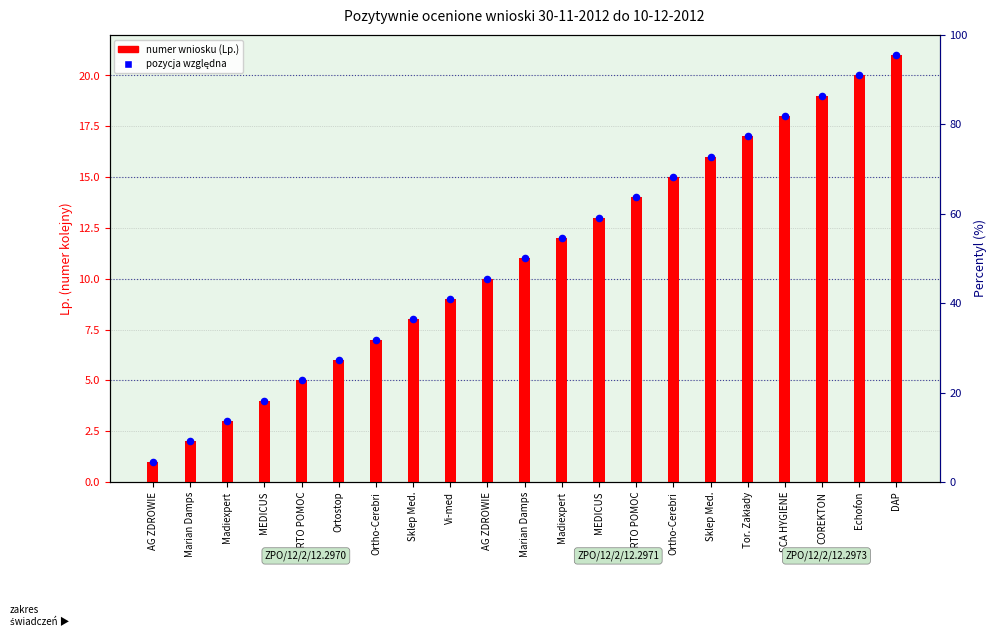

What is the total value across all series at Madiexpert?

6